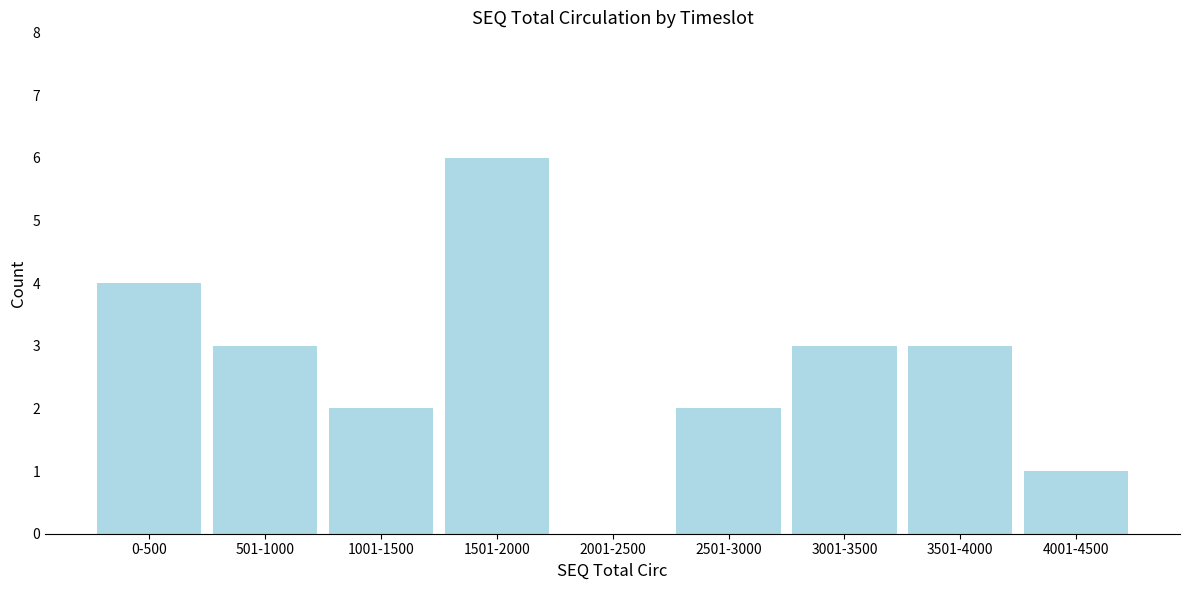

Reading left to right, transcribe all the data shown in this chart.

0-500=4	501-1000=3	1001-1500=2	1501-2000=6	2001-2500=0	2501-3000=2	3001-3500=3	3501-4000=3	4001-4500=1